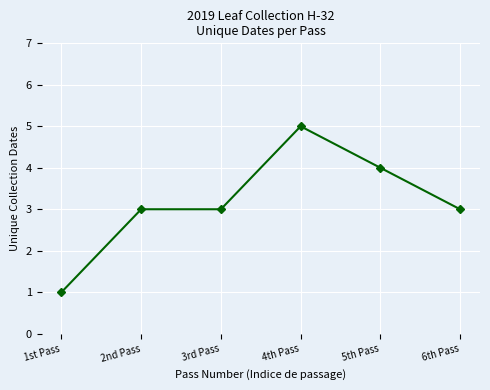

The chart shows a value of 2 at 4th Pass. True or false?

False